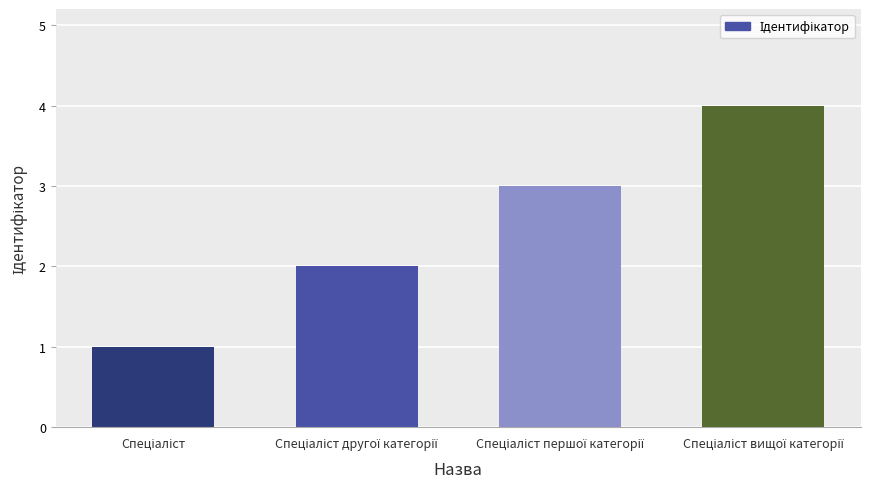

What is the greatest value displayed?

4